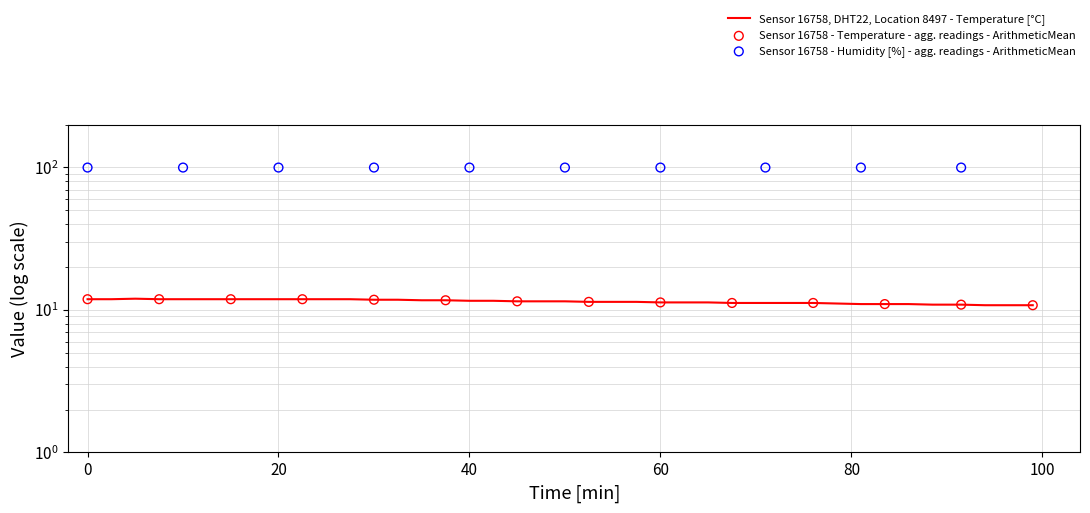

What is the ratio of the value at 01:08 to the value at 01:15?

1.0